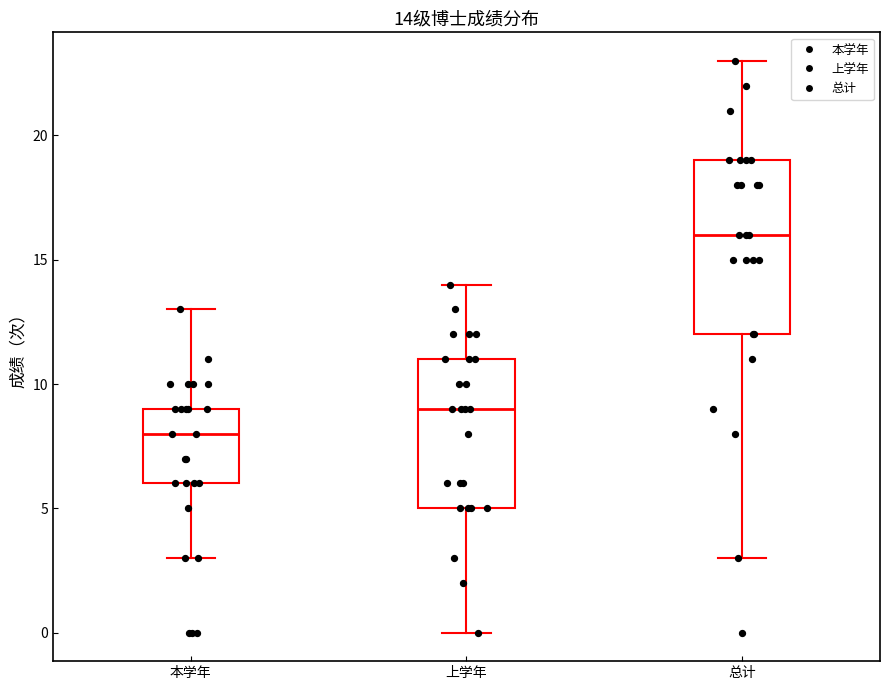

Which box has the highest median line?

总计